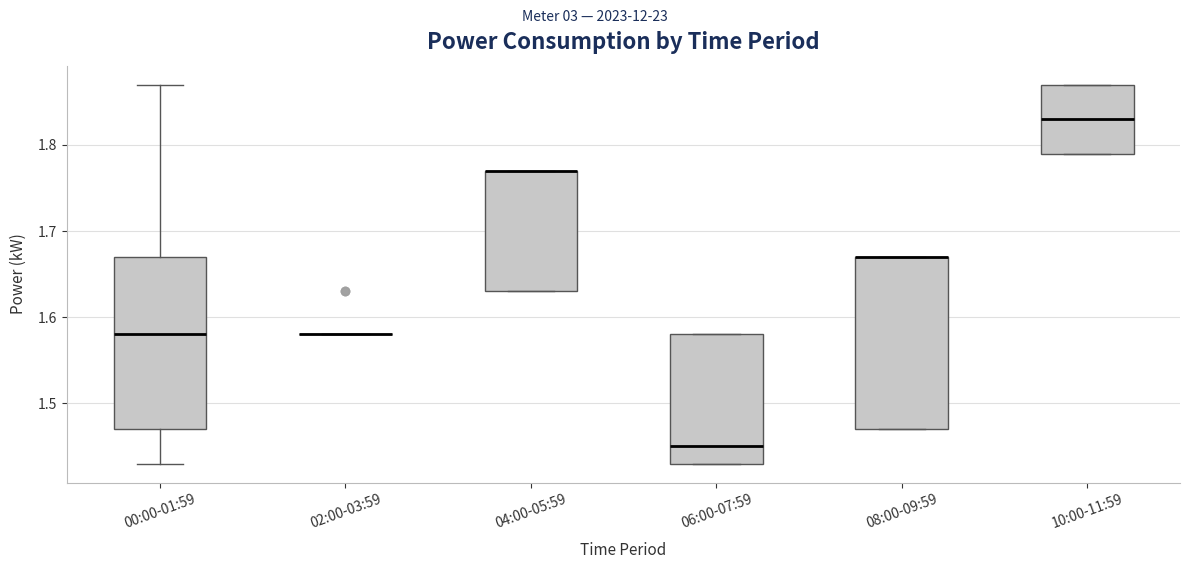

Reading left to right, transcribe this box plot: for each box, give where its median line is, the range the box spans, and where its two whiskers end, as read against the y-axis. The values are not printed on the chart, so give them approximately, as read against the axis.

00:00-01:59: median 1.58, box 1.47 to 1.67, whiskers 1.43 to 1.87
02:00-03:59: box collapsed to a line at 1.58, whiskers 1.58 to 1.58
04:00-05:59: median 1.77 (drawn on the box's upper edge), box 1.63 to 1.77, whiskers 1.63 to 1.77
06:00-07:59: median 1.45, box 1.43 to 1.58, whiskers 1.43 to 1.58
08:00-09:59: median 1.67 (drawn on the box's upper edge), box 1.47 to 1.67, whiskers 1.47 to 1.67
10:00-11:59: median 1.83, box 1.79 to 1.87, whiskers 1.79 to 1.87